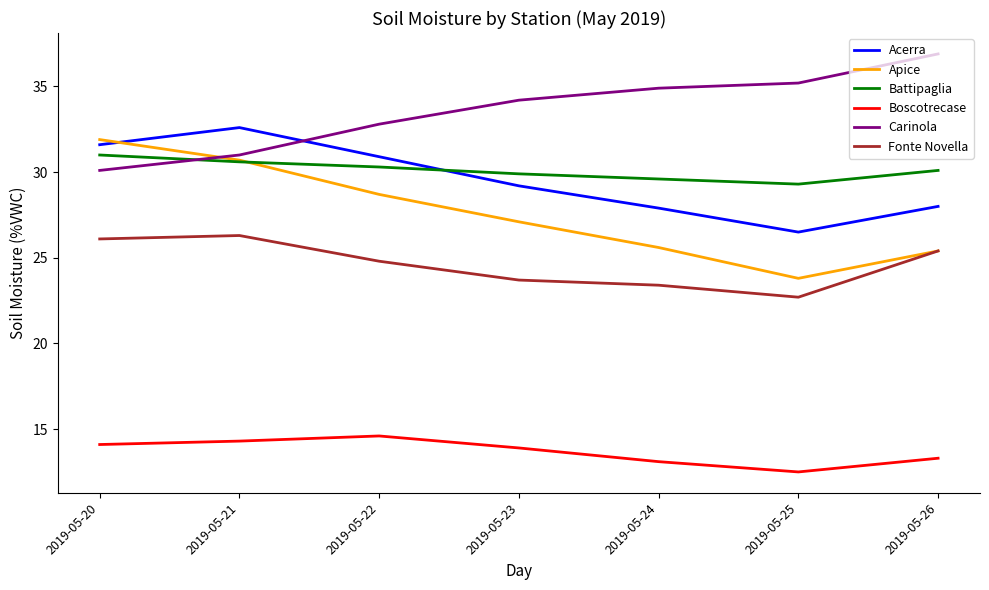

Between 2019-05-23 and 2019-05-25, which series saw the biggest shift?

Apice